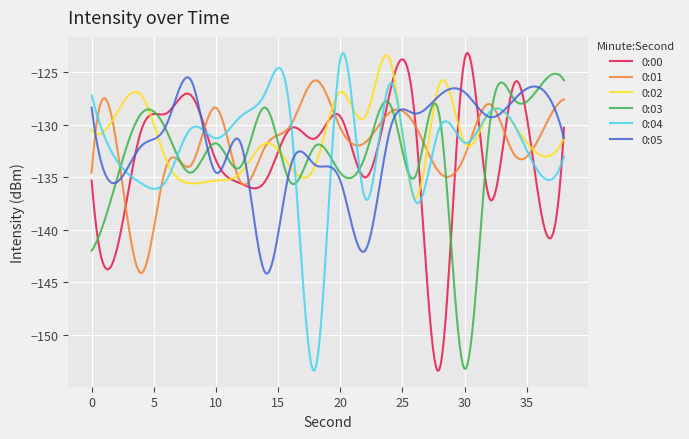

What is the minimum value shown in the chart?

-153.4